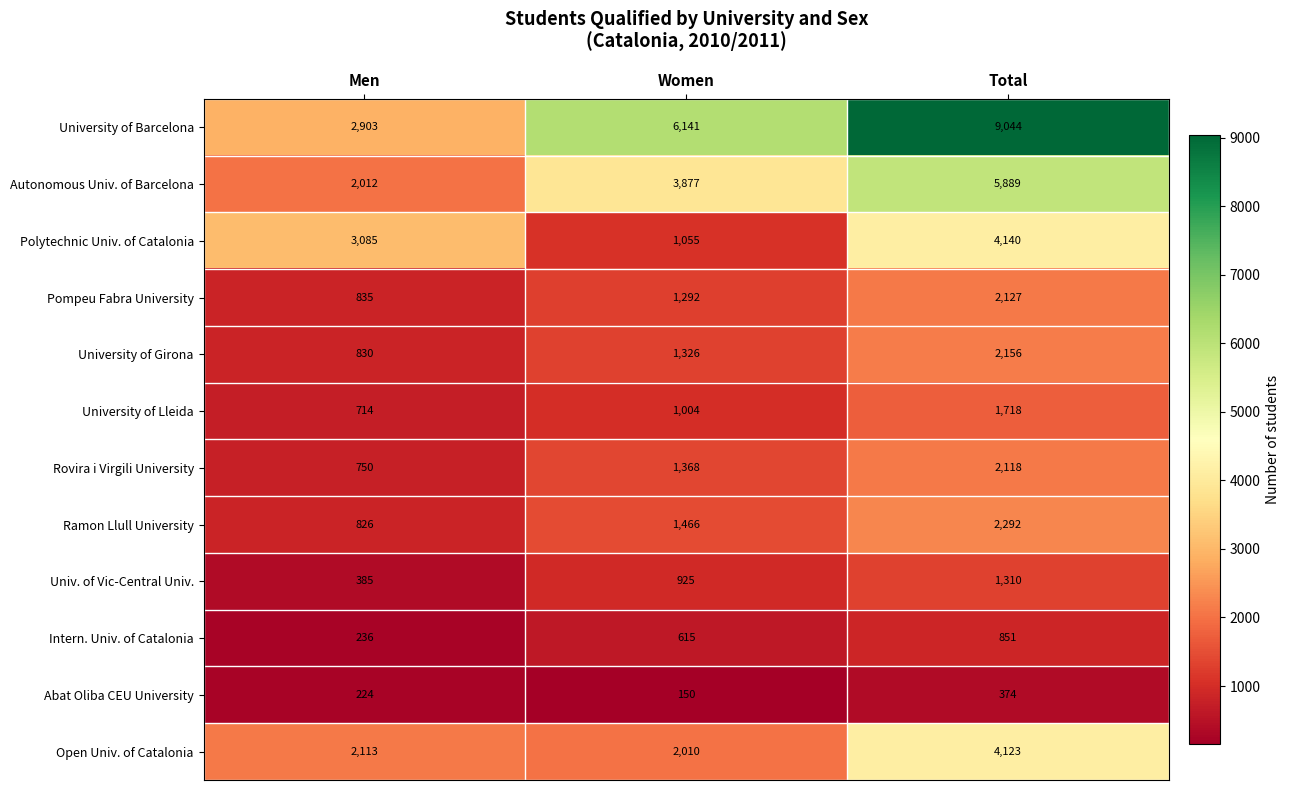

At which category does the chart reach its peak across all series?

Total